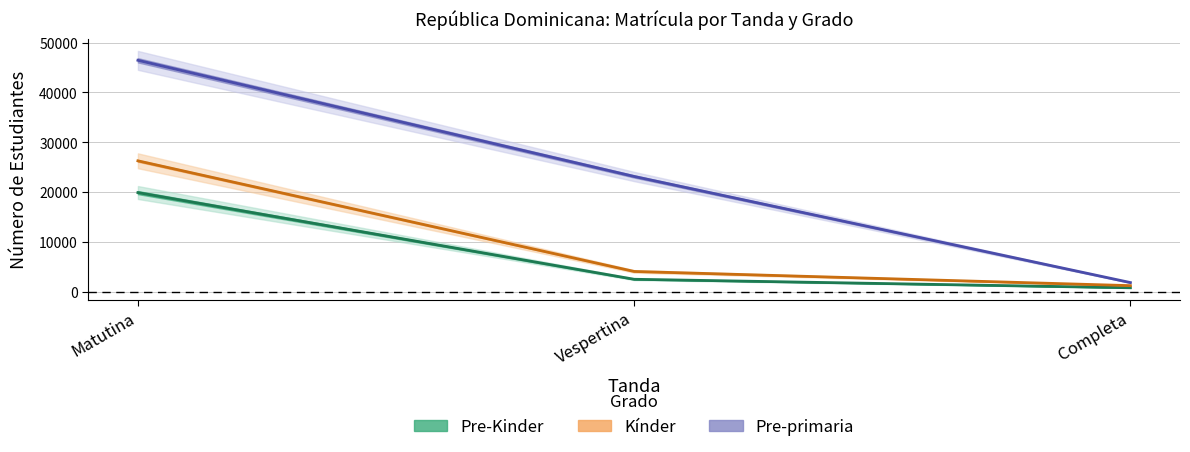

What is the label of the 3rd point from the right?

Matutina